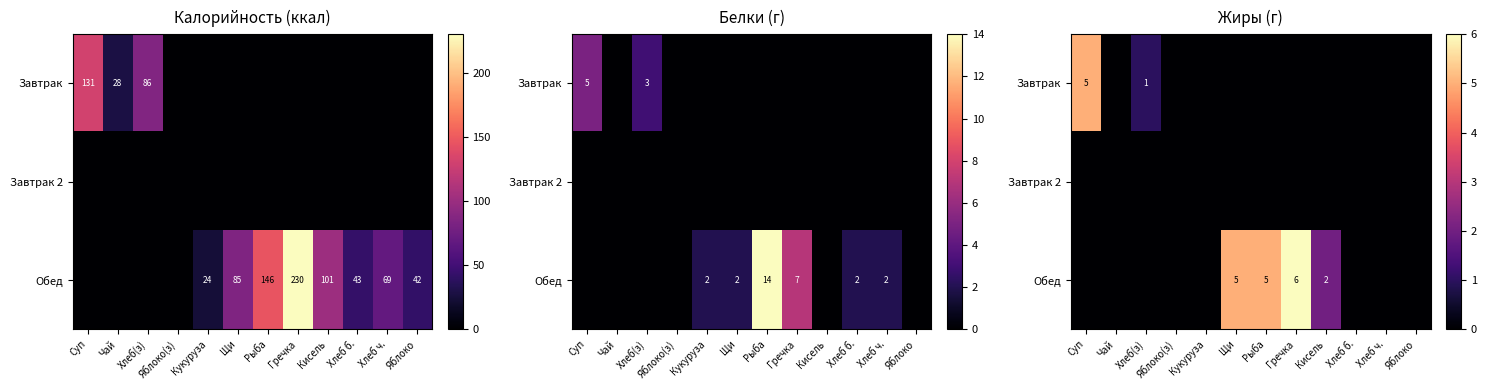

At which category is the sum across all series the highest?

Гречка